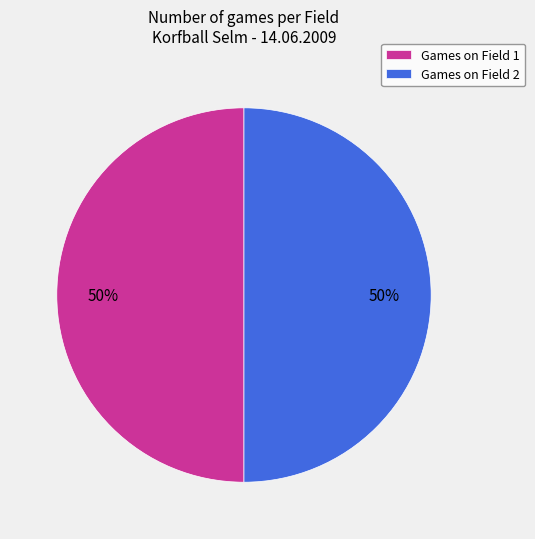

To the nearest percent, what portion does Games on Field 1 represent?

50%